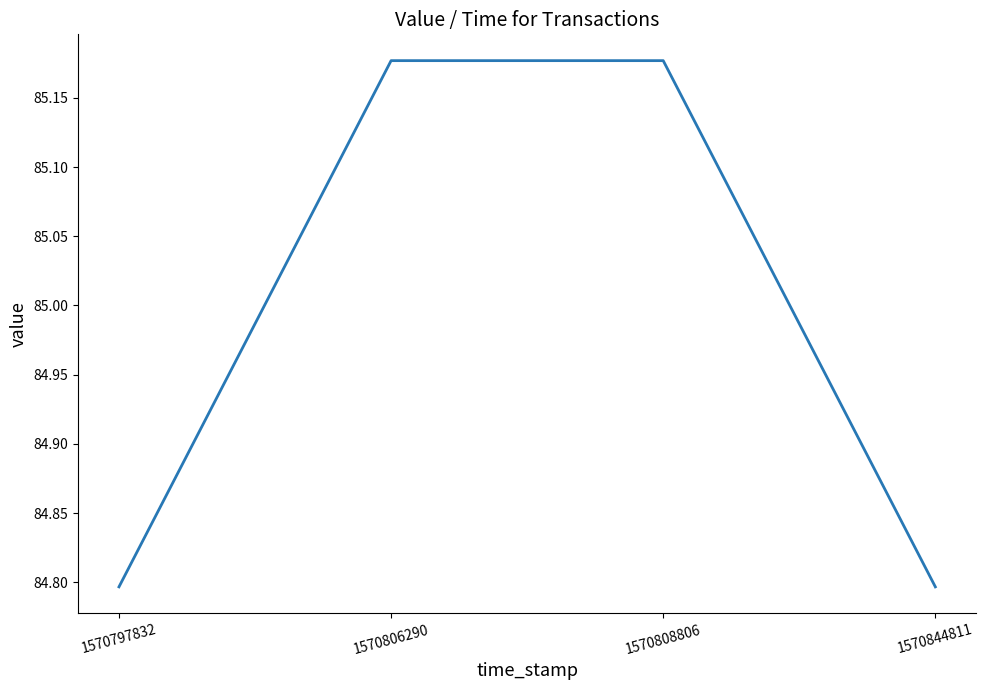

How many lines are shown in the chart?

1